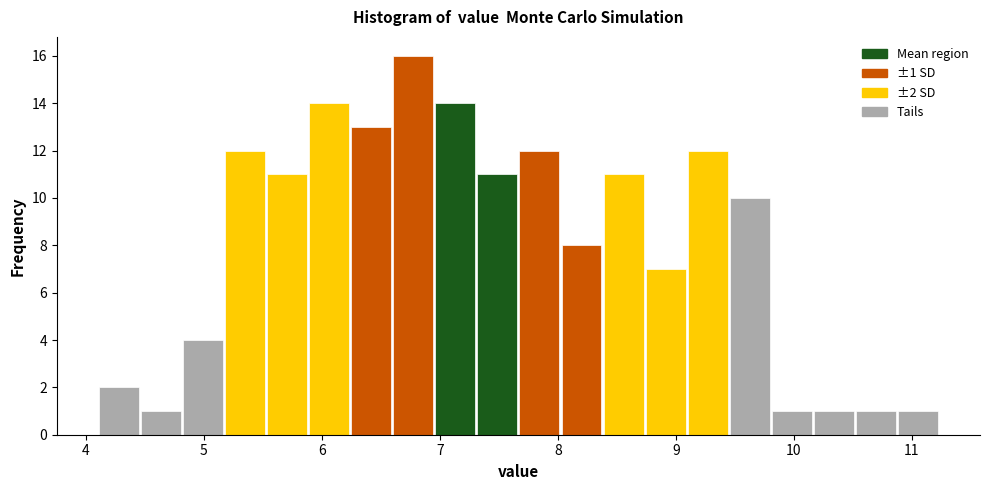

Read against the x-axis, roughly where is the centre of the tallest bar?

6.8